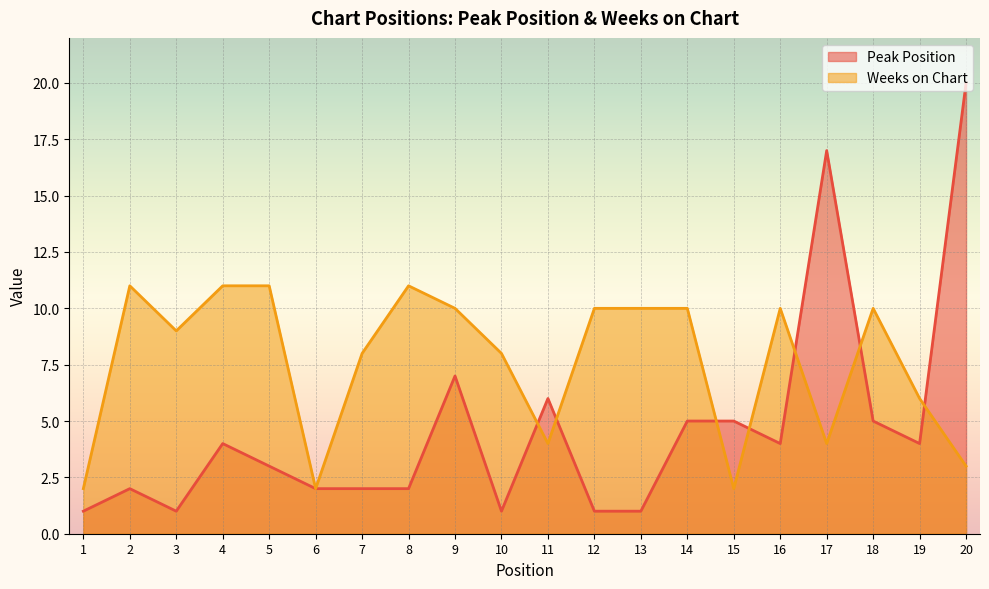

Does the chart display data point markers on the line(s)?

No